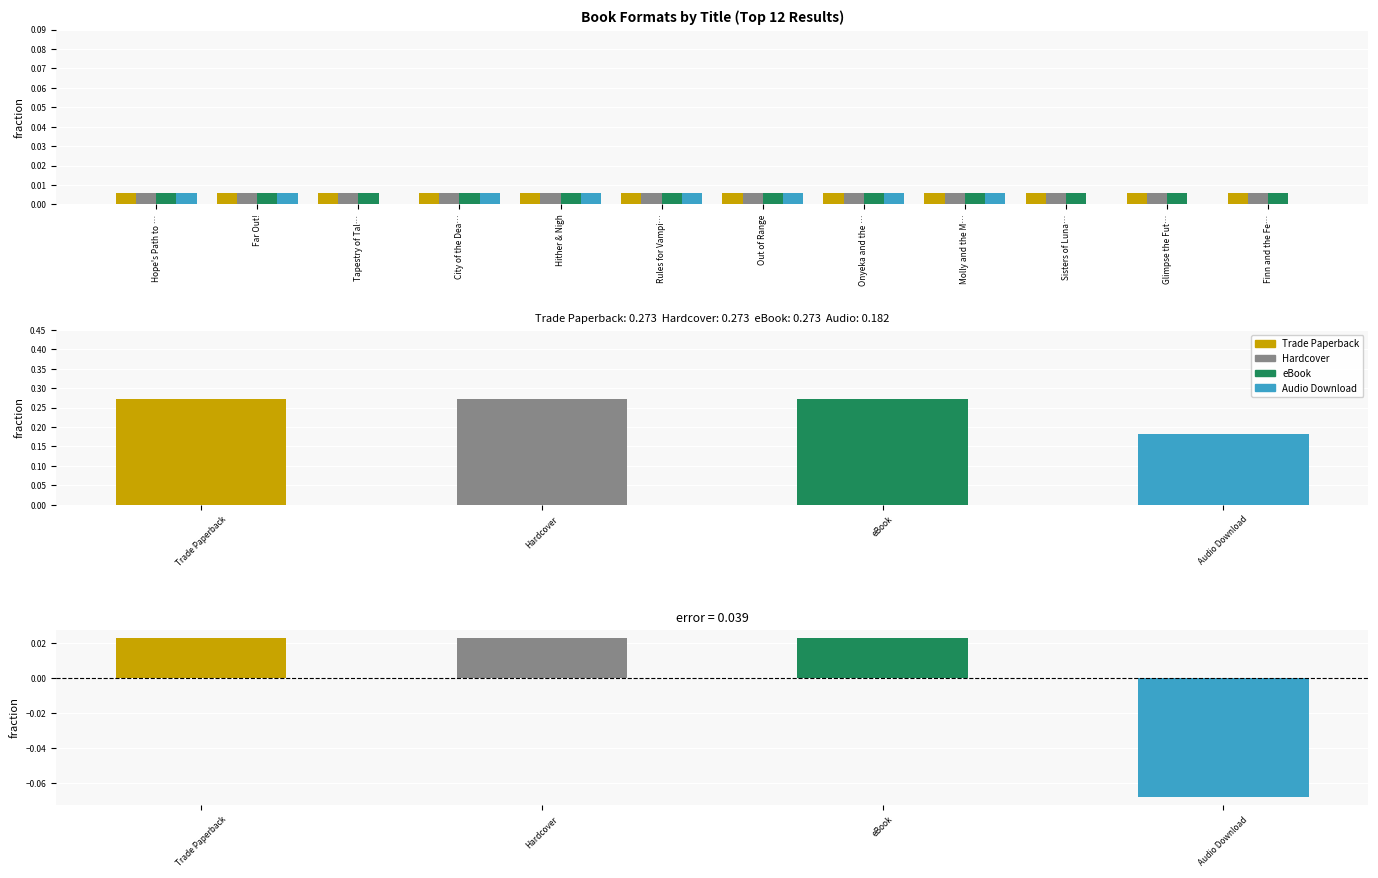

Does the chart contain stacked bars?

No